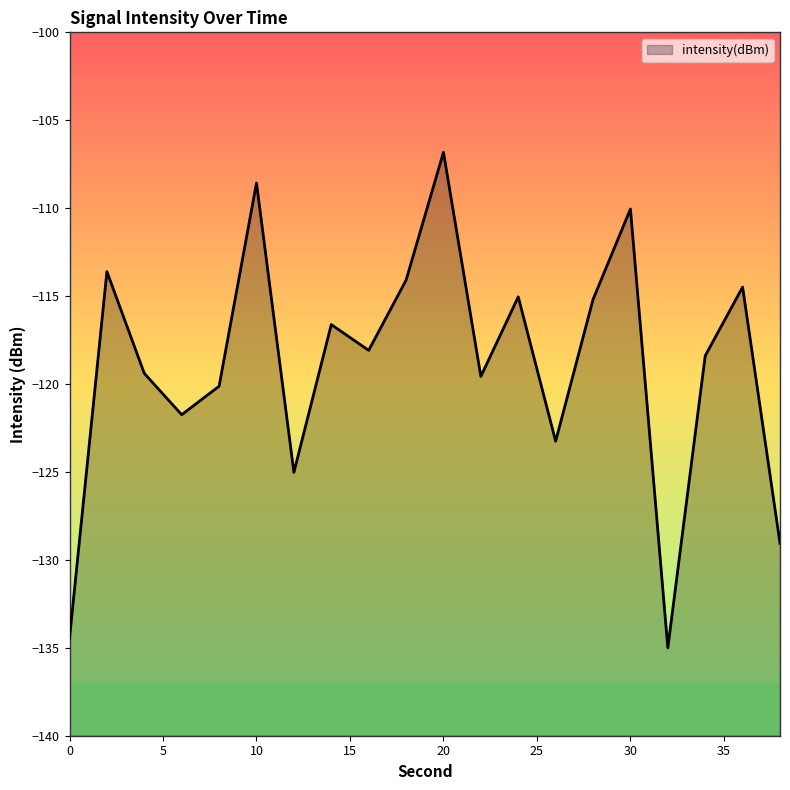

The value at 14 is -162.6. True or false?

False